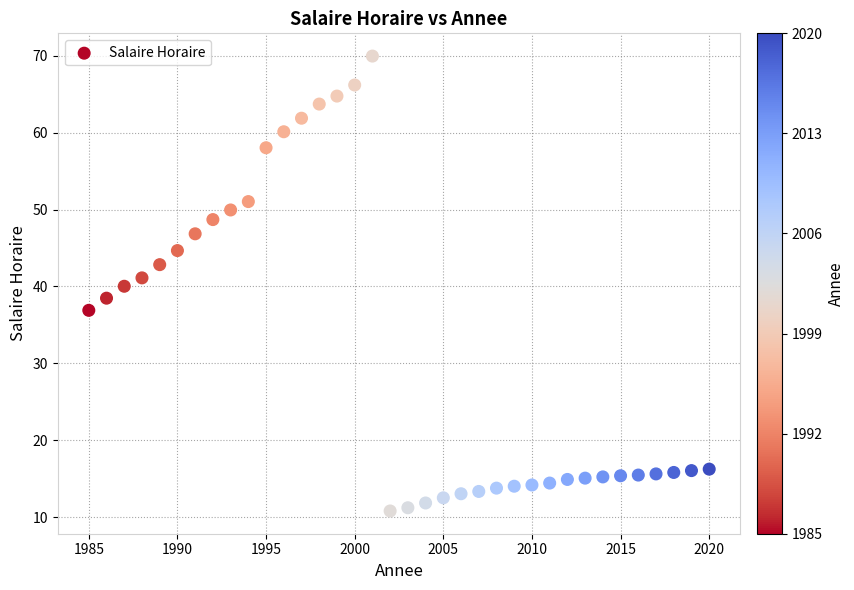

What is the range of X values (max minus min)?

35.0